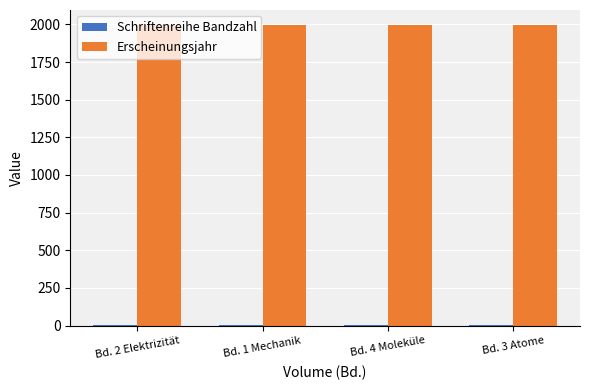

Which series has the largest total across all categories?

Erscheinungsjahr